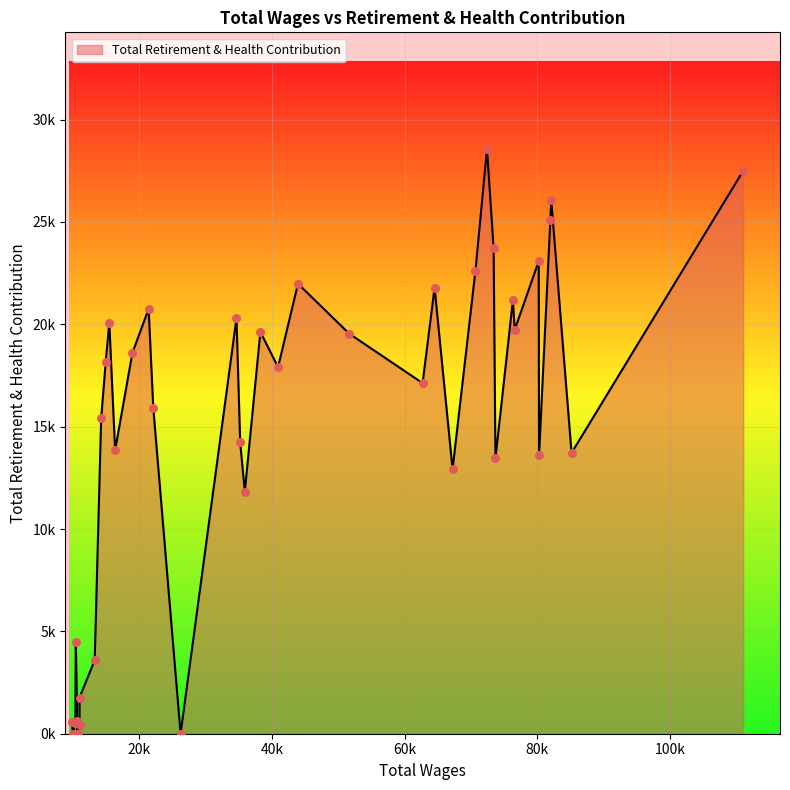

What is the change in value from 73418 to 10694?

-23714